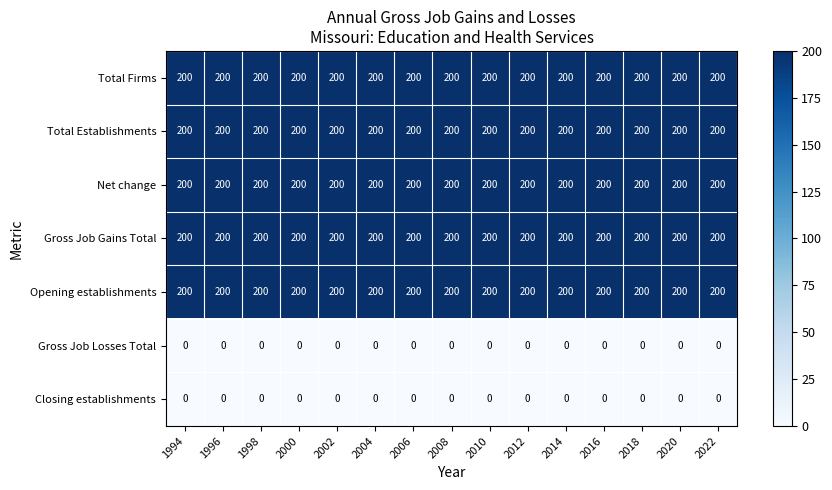

What is the maximum value shown in the chart?

200